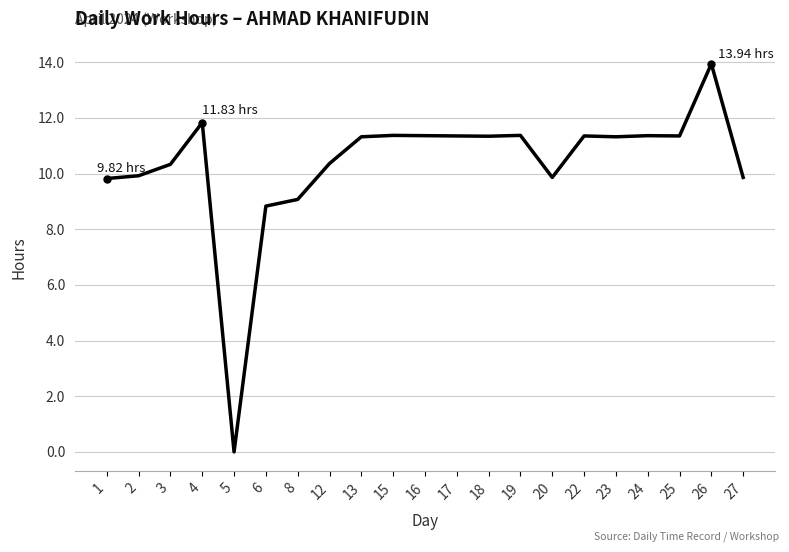

Count the number of categories in the chart.

21